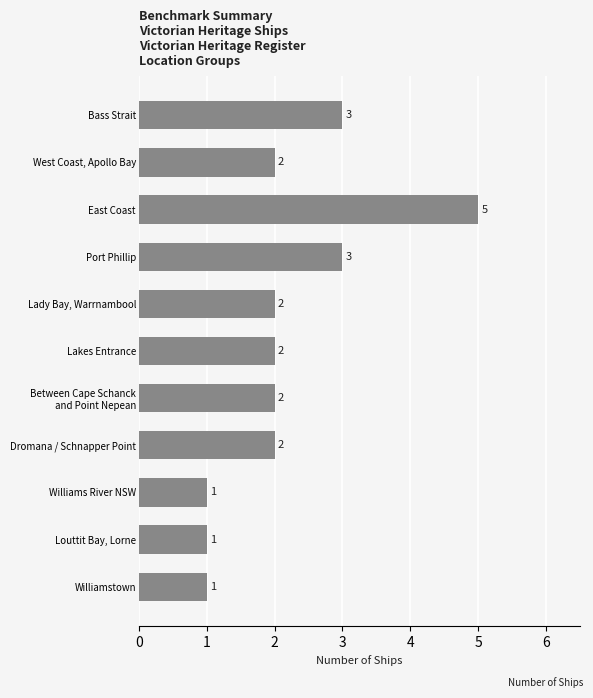

What is the maximum value shown in the chart?

5